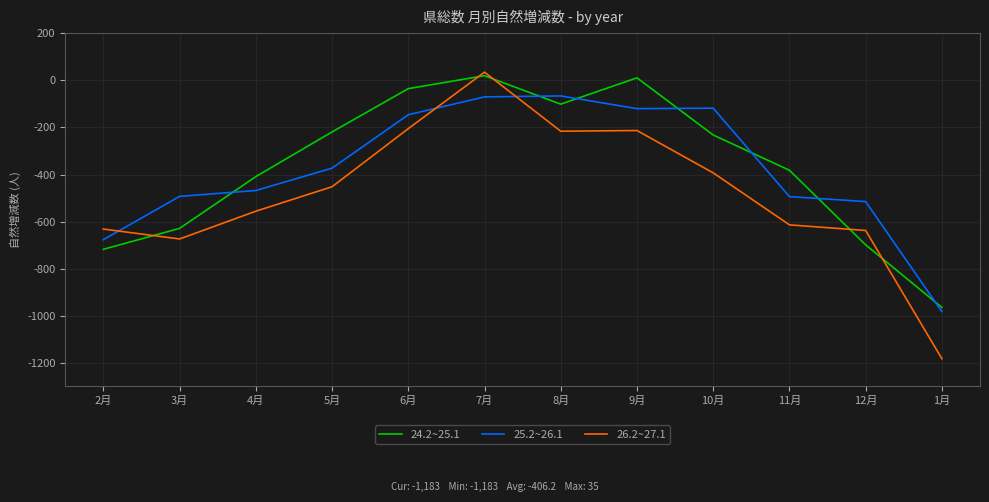

What are all the series names shown in the legend?

24.2~25.1, 25.2~26.1, 26.2~27.1